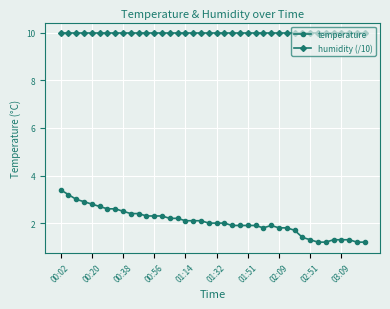

True or false: temperature and humidity (/10) intersect in this chart.

False